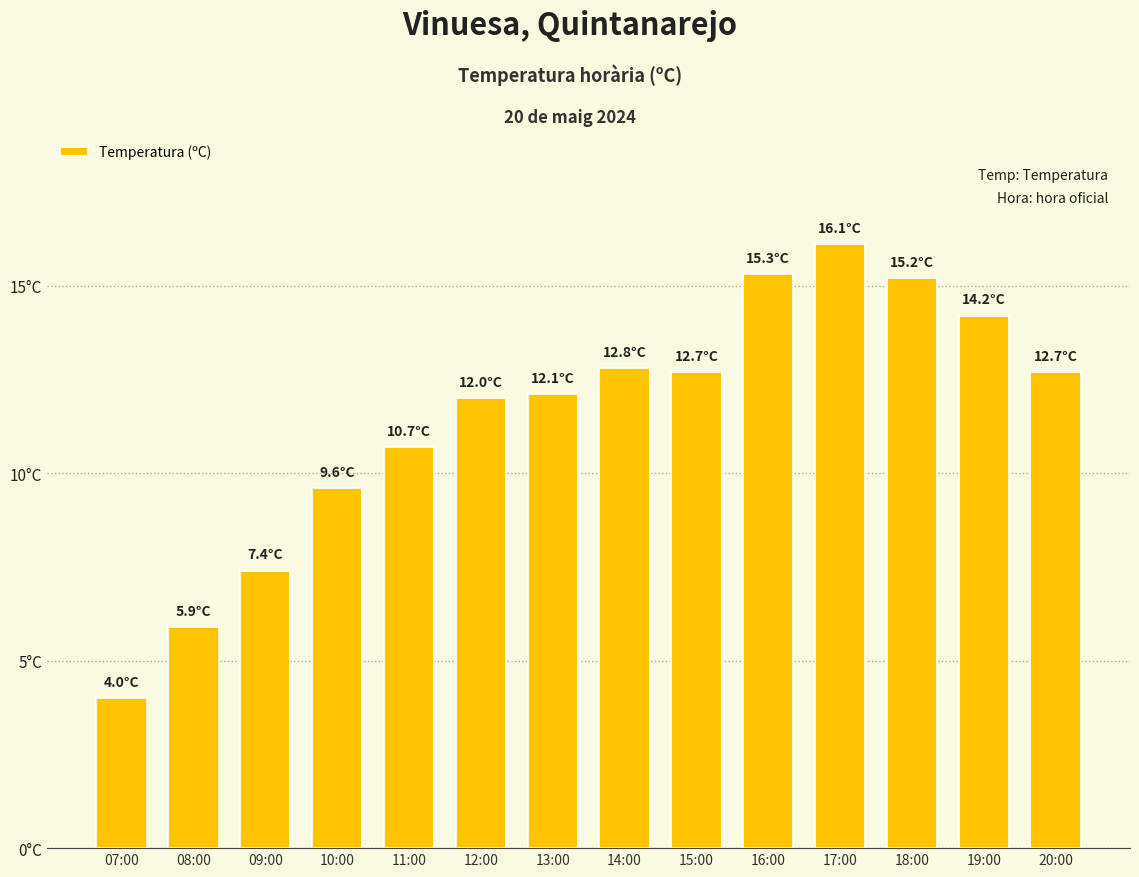

What value does the data have at 19:00?

14.2